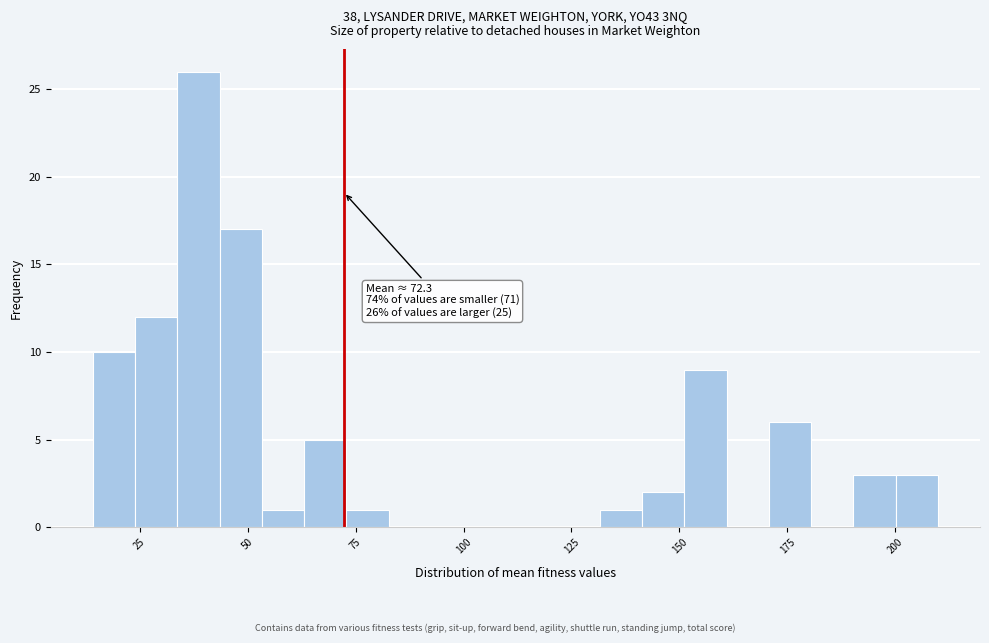

Around what value on the x-axis is the tallest bar? Give the approximate position of its centre, as read against the axis.

40